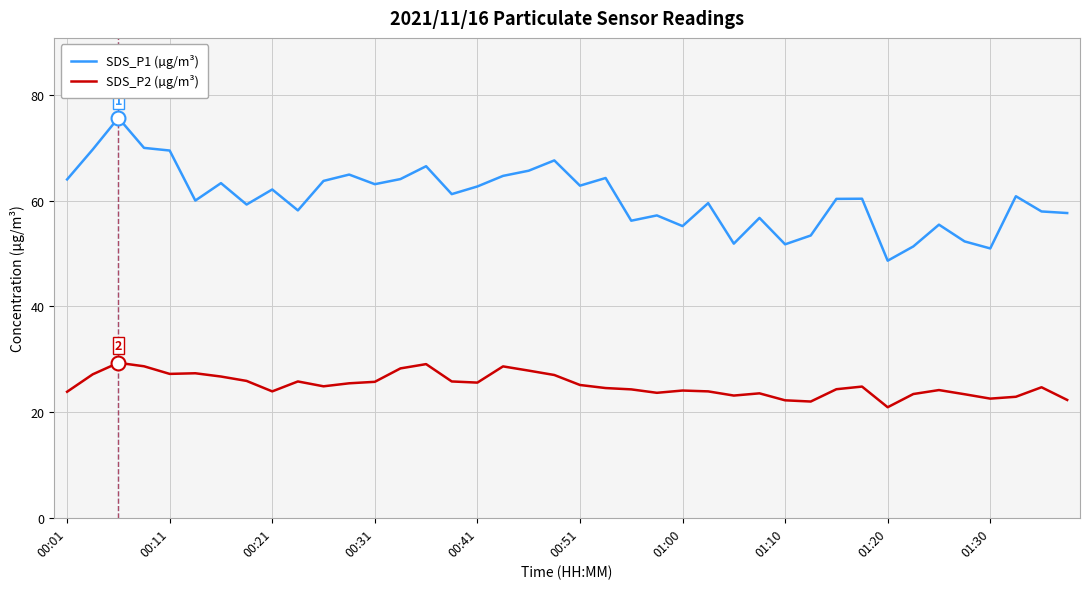

Which series has the largest total across all categories?

SDS_P1 (µg/m³)